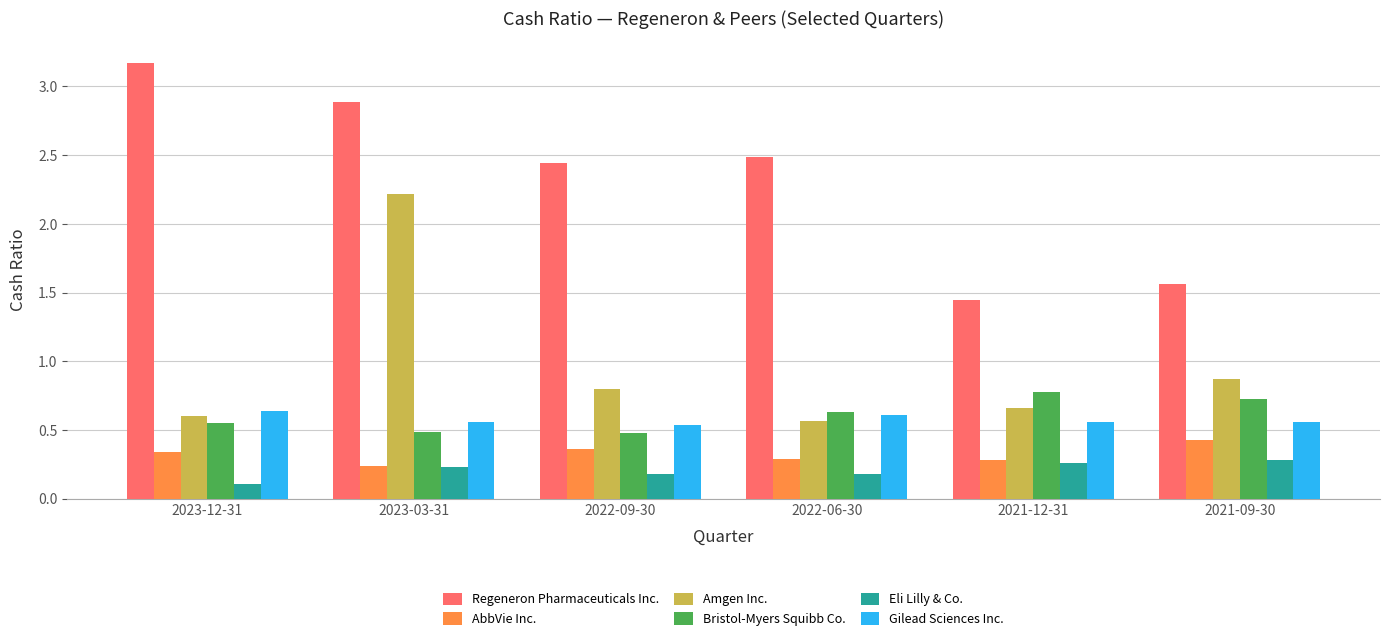

Which series has the largest range (max minus min)?

Regeneron Pharmaceuticals Inc.